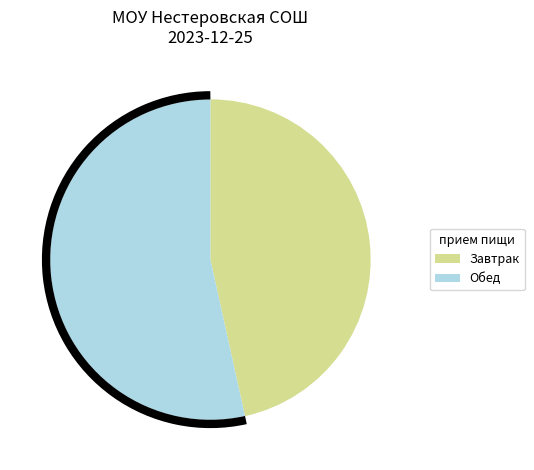

Combined, do Обед and Завтрак account for over 50%?

Yes